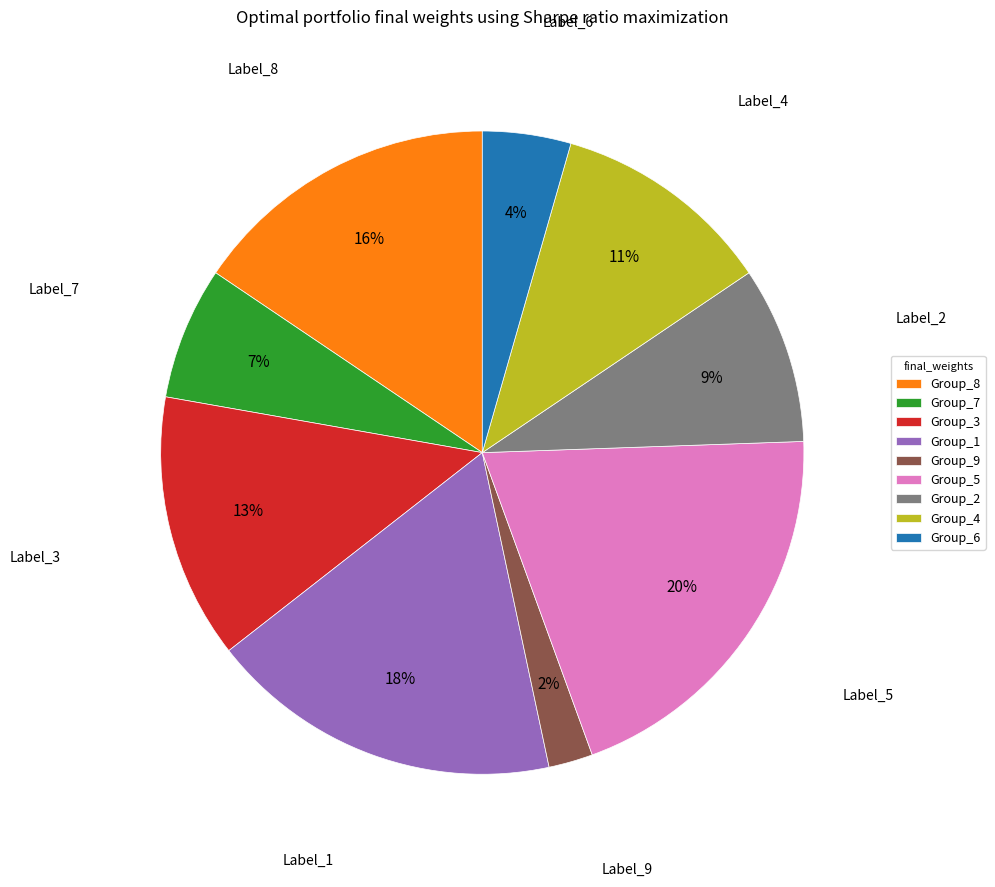

Between Group_9 and Group_6, which is larger?

Group_6